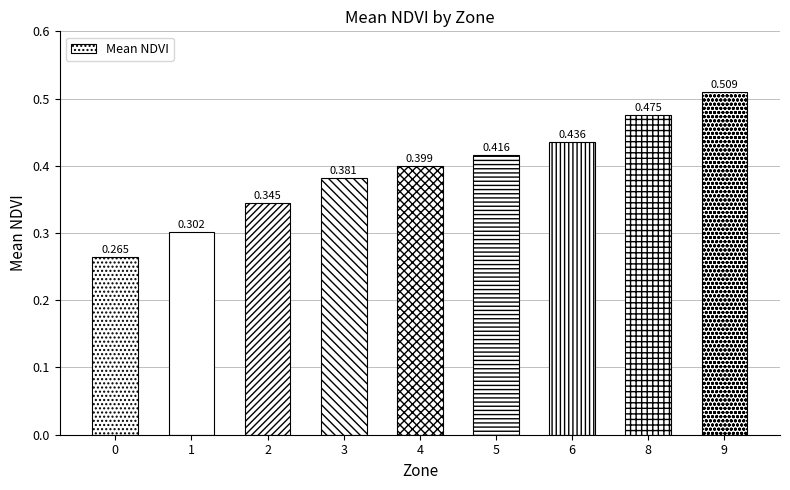

Between 9 and 8, which is larger?

9